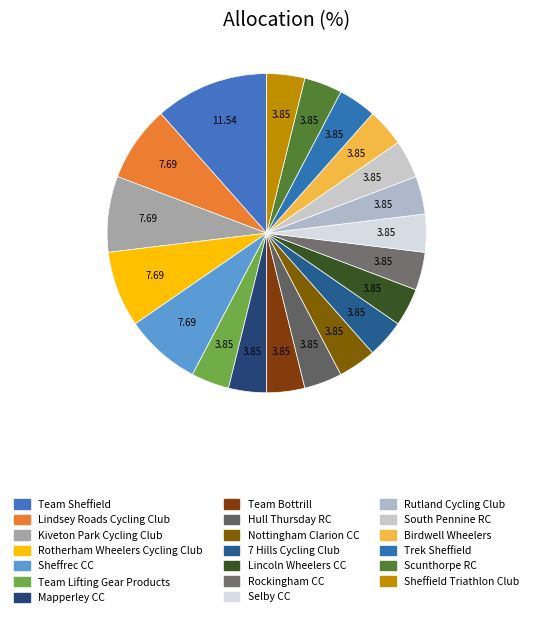

Which category has the biggest portion of the pie?

Team Sheffield